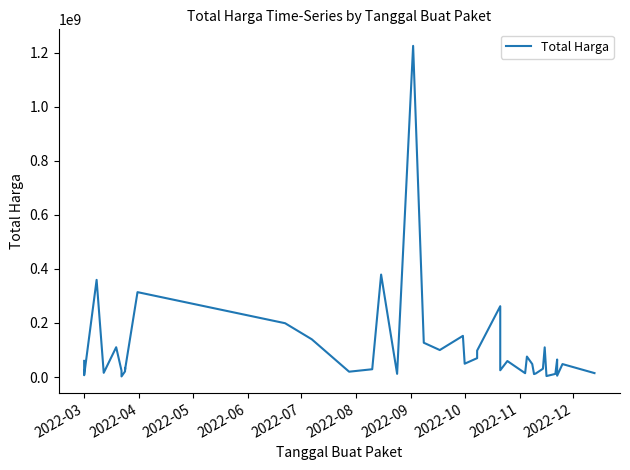

What position from the left is 2022-04?

2